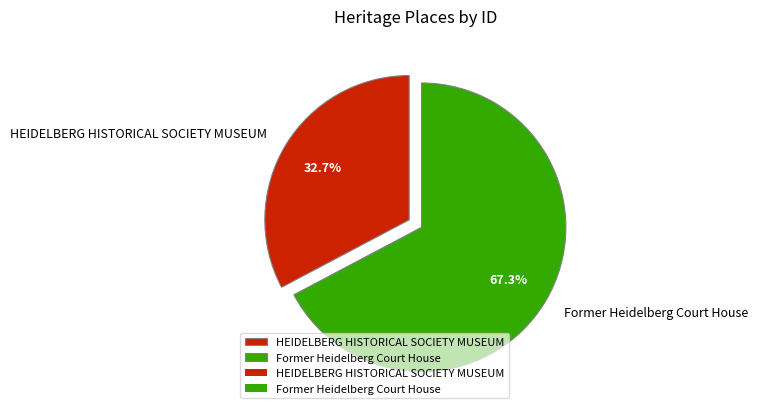

To the nearest percent, what is the combined percentage of Former Heidelberg Court House and HEIDELBERG HISTORICAL SOCIETY MUSEUM?

100%